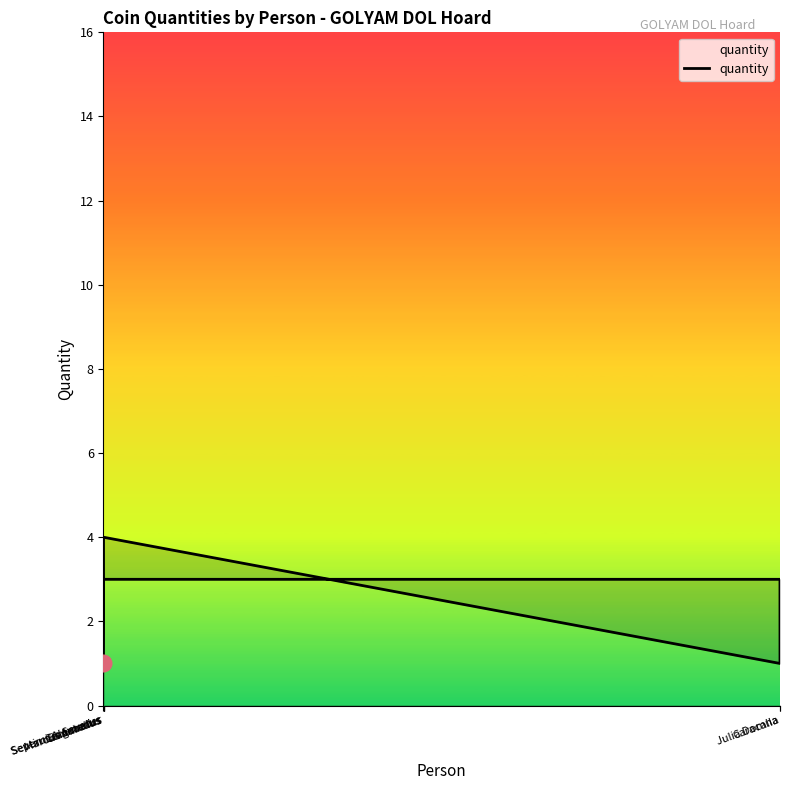

What is the minimum value shown in the chart?

1